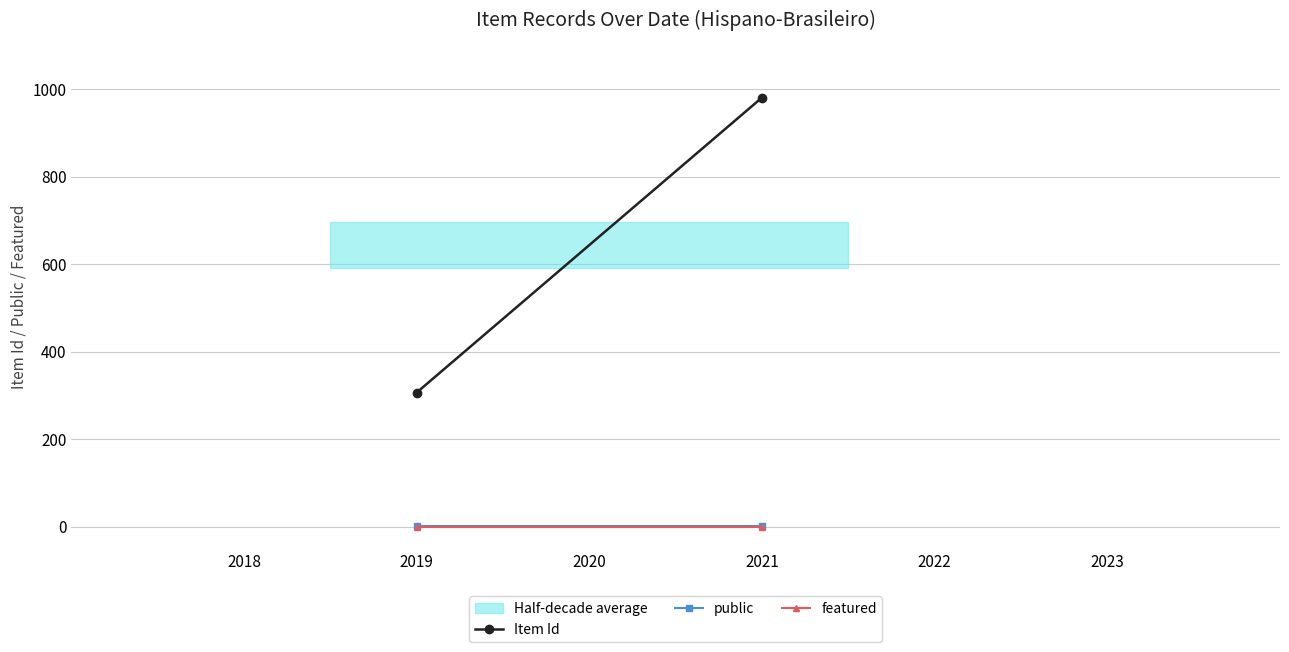

Reading left to right, transcribe all the data shown in this chart.

Item Id: 307	981
public: 1	1
featured: 0	0